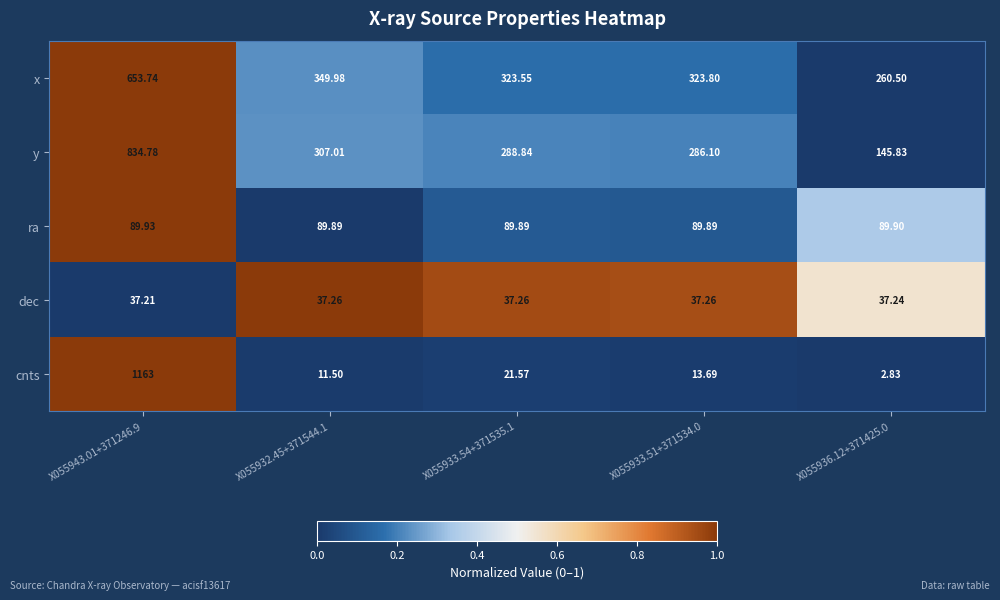

List the series in order of their peak value, lowest first.

dec, ra, x, y, cnts